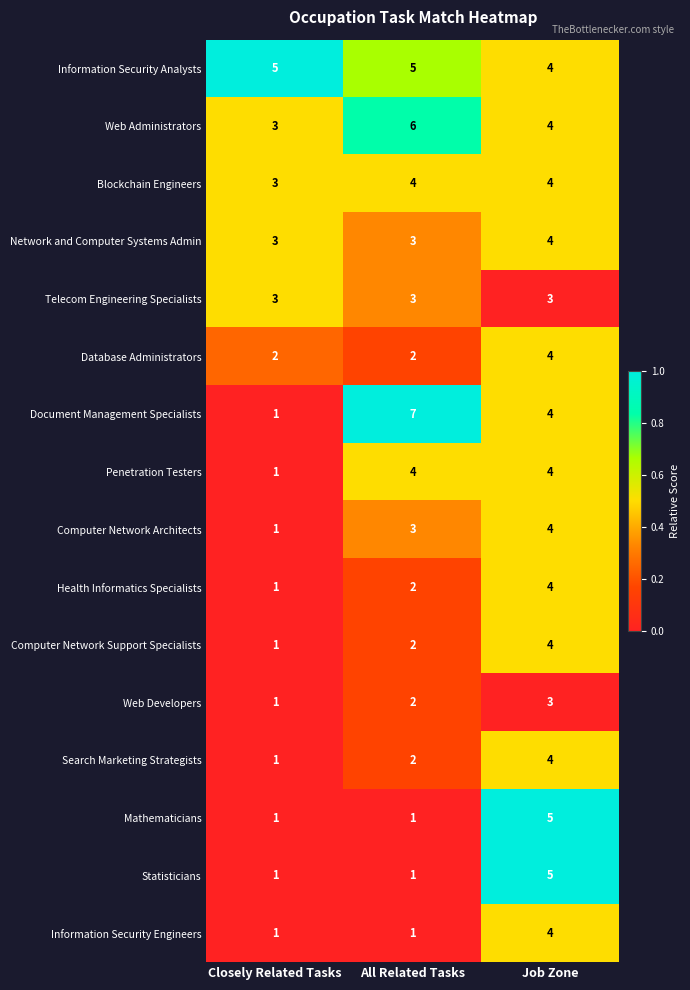

The value of Statisticians at All Related Tasks is 1. True or false?

True